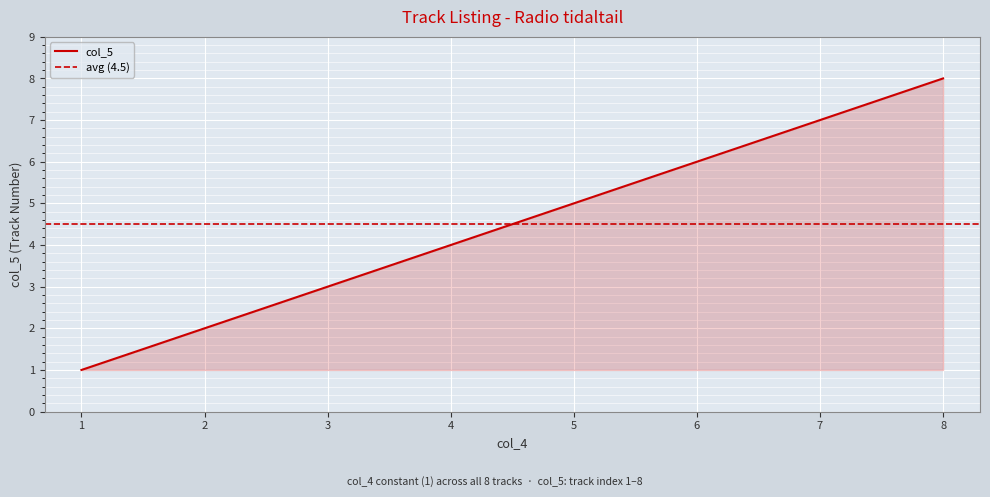

Is it true that col_5 equals 8 at 8?

True